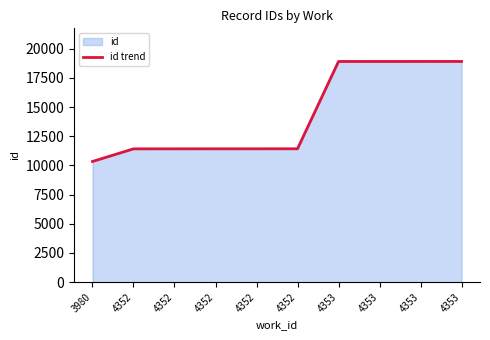

How many values are below 11428?

5